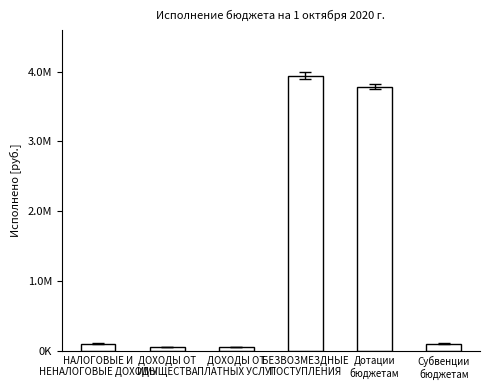

The value at ДОХОДЫ ОТ
ПЛАТНЫХ УСЛУГ is 79169.5. True or false?

False